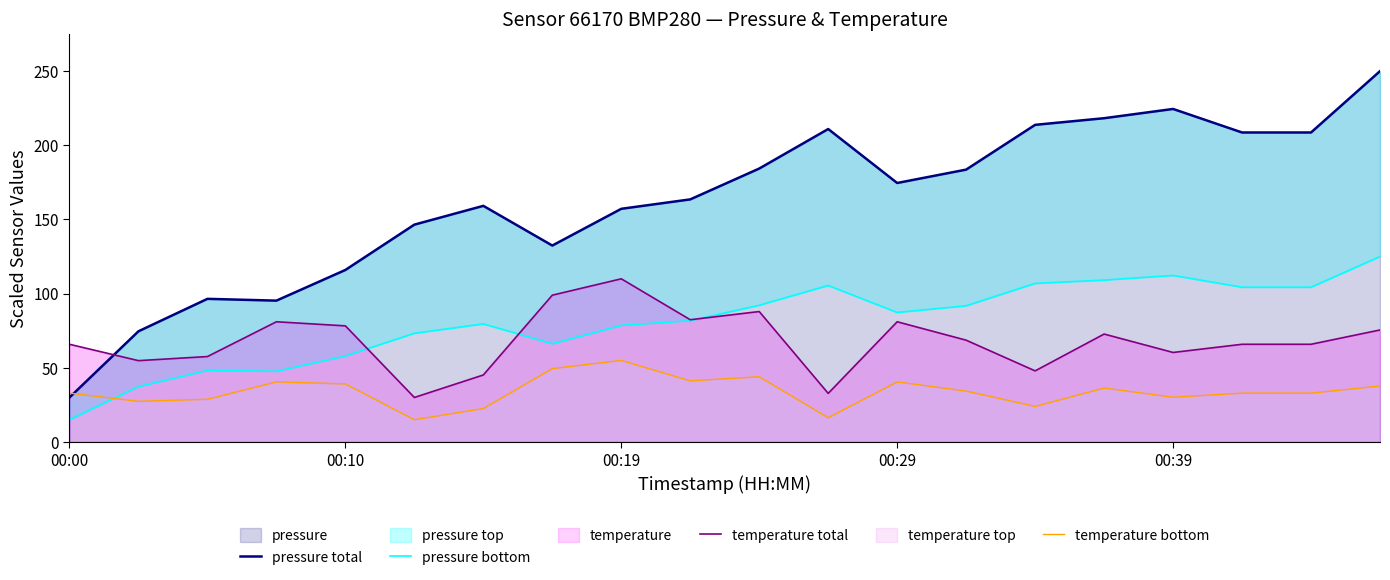

What is the highest value of the pressure total series?

250.0